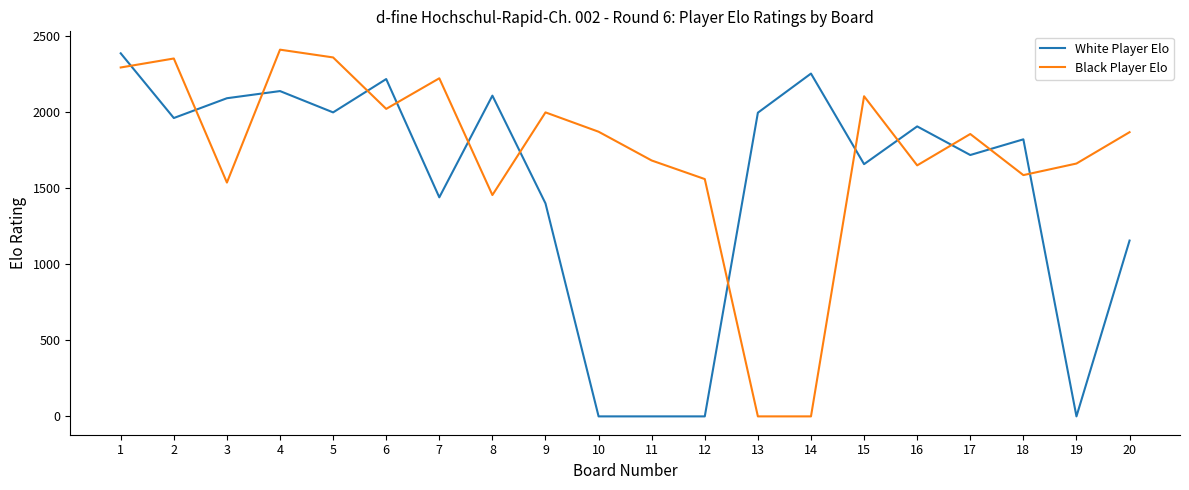

What is the maximum value shown in the chart?

2409